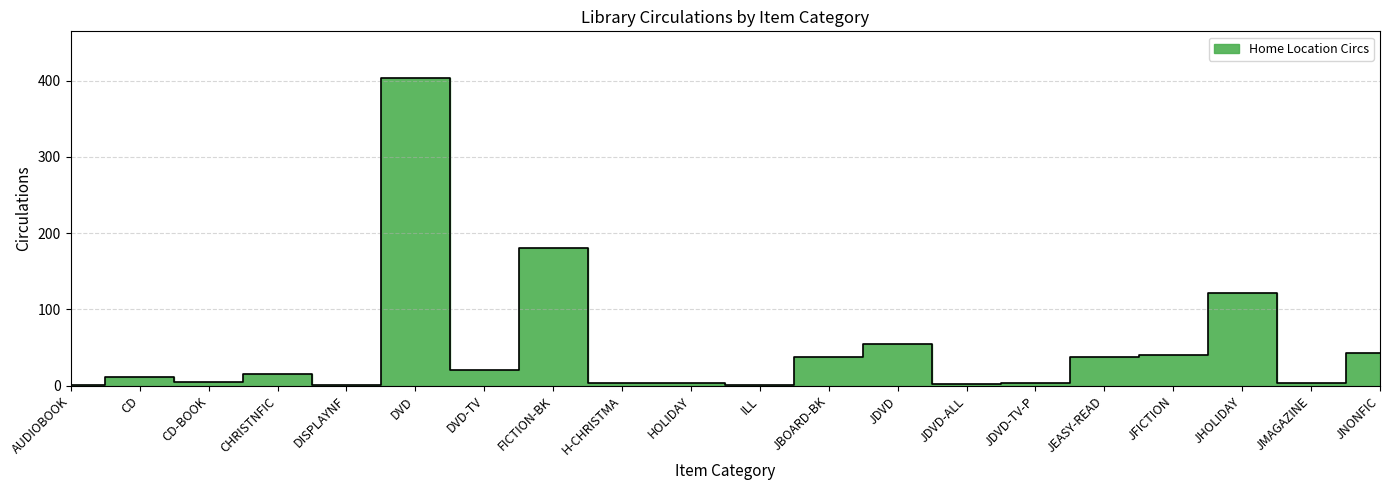

What is the label of the 1st point from the left?

AUDIOBOOK